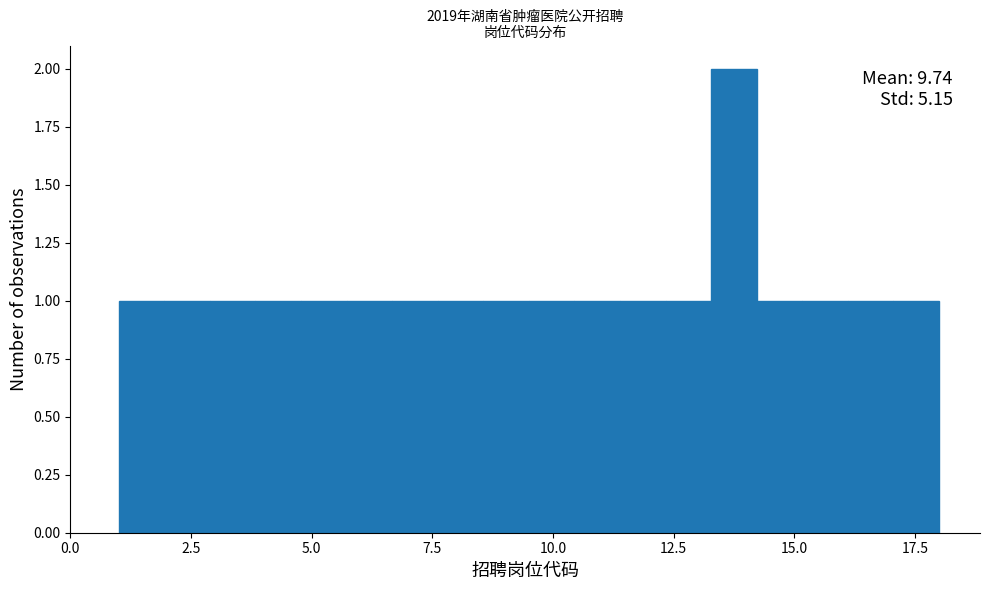

Around what value on the x-axis is the tallest bar? Give the approximate position of its centre, as read against the axis.

14.0